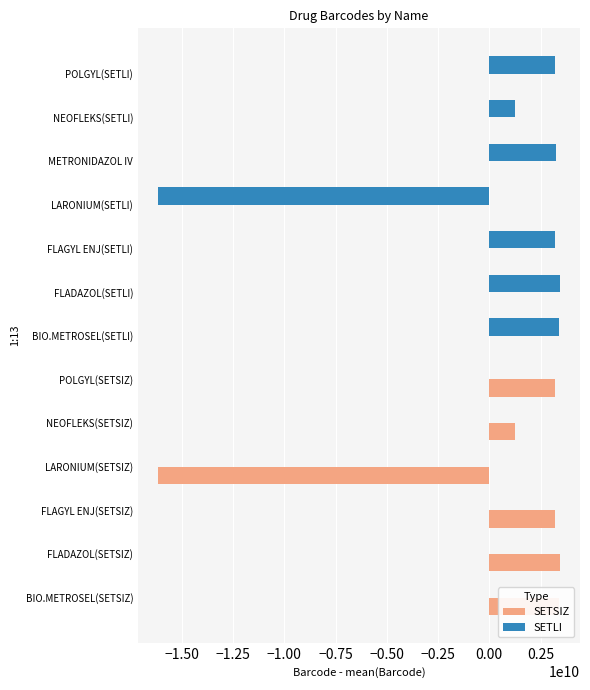

What is the total value across all series at FLADAZOL(SETSIZ)?

3446153636.2